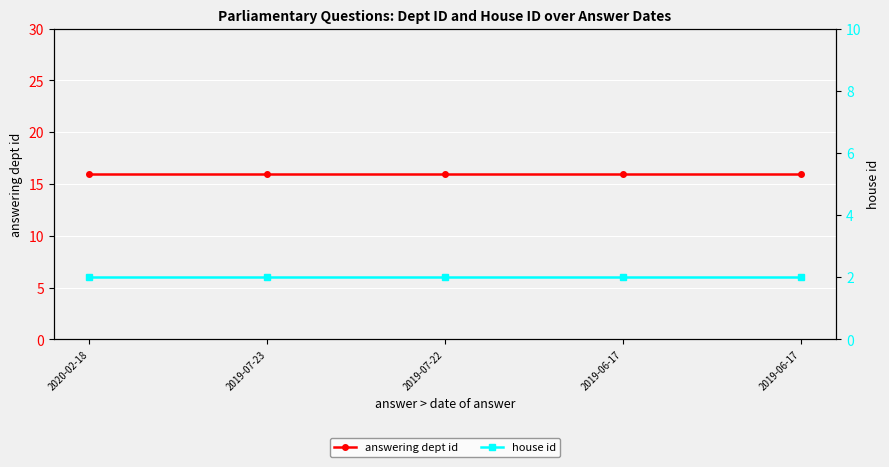

At 2019-07-23, list the series in order from largest to smallest.

answering dept id, house id